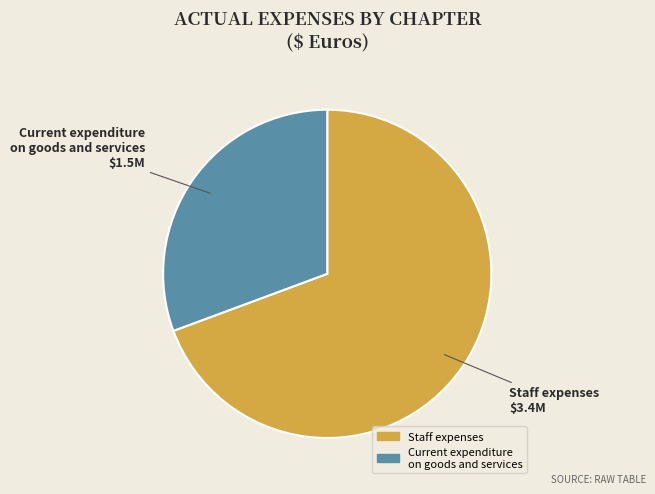

Does any single category account for the majority?

Yes